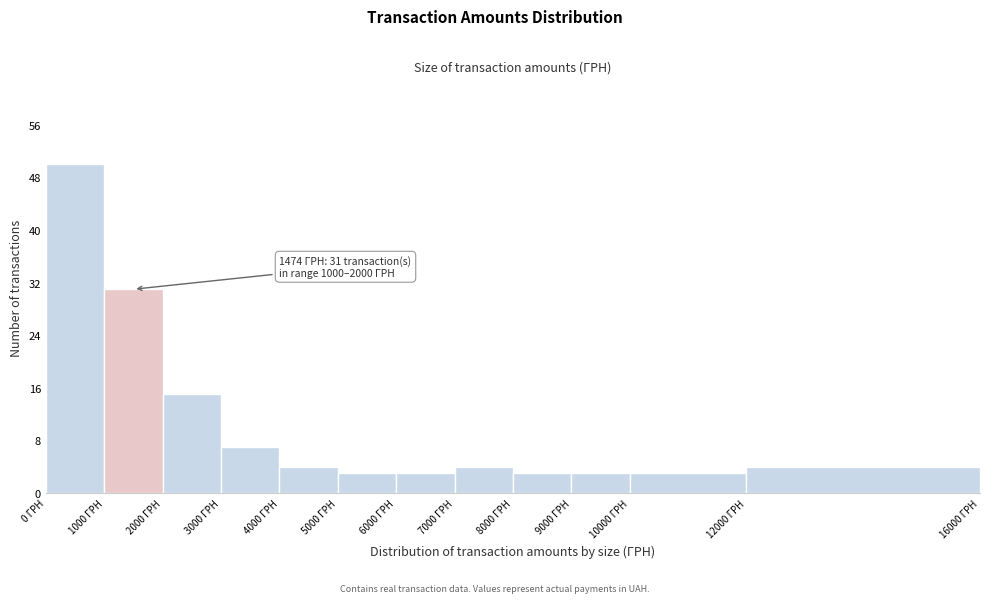

Which range on the x-axis has the tallest bar?

0 to 1000